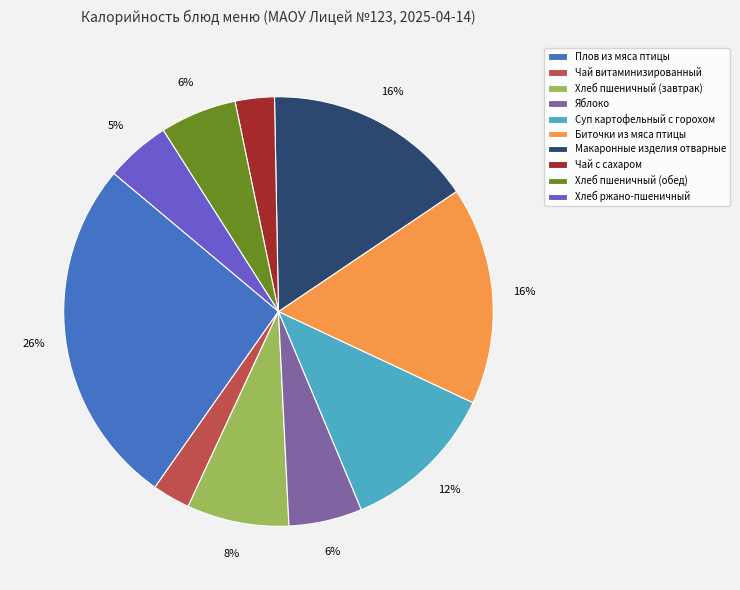

To the nearest percent, what is the difference between the Хлеб пшеничный (завтрак) and Яблоко slice percentages?

2%